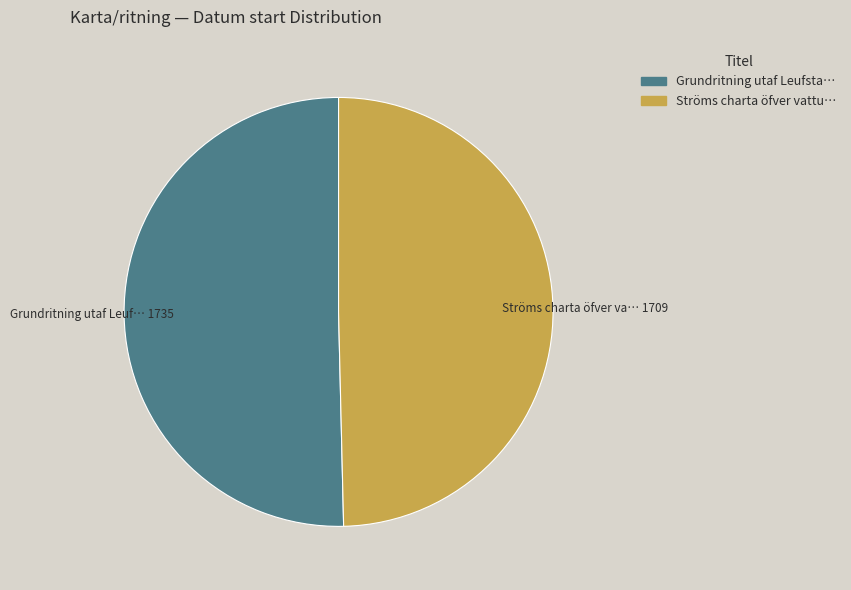

Is there a majority slice in this chart?

Yes